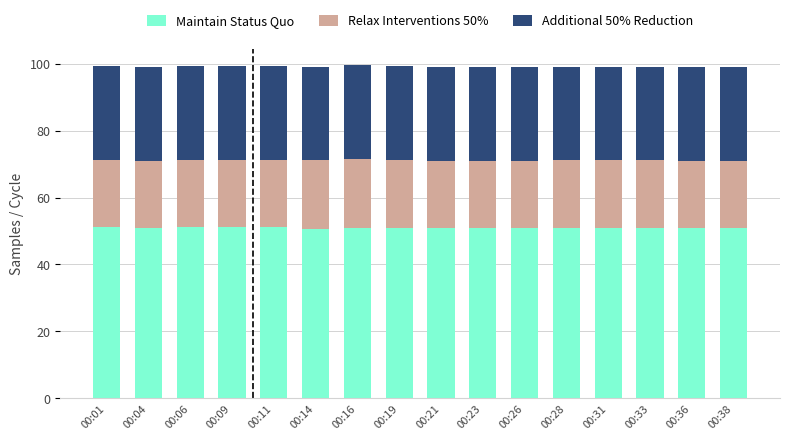

What is the minimum value for Maintain Status Quo?

50.6